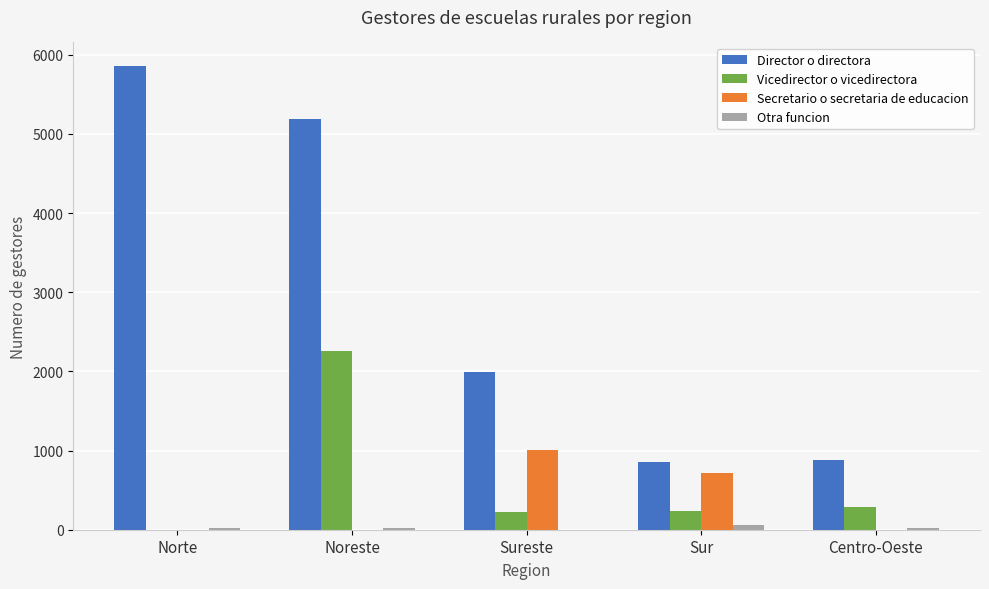

Where is Secretario o secretaria de educacion nearest to the value 500?

Sur